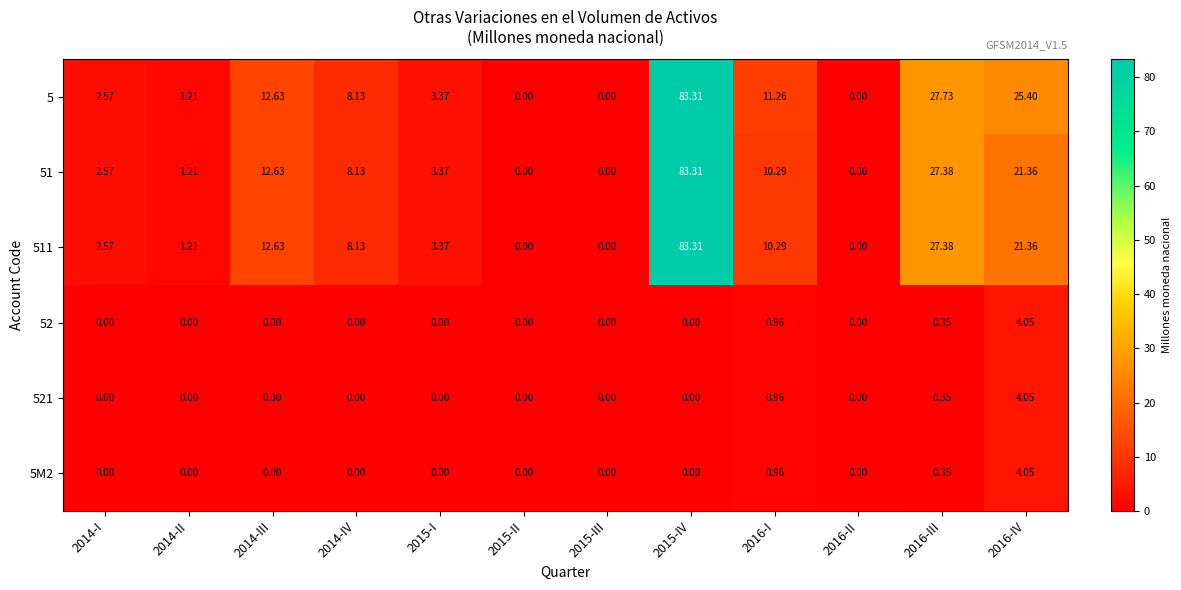

Is the value of 511 at 2016-IV greater than the value of 5M2 at 2015-III?

Yes